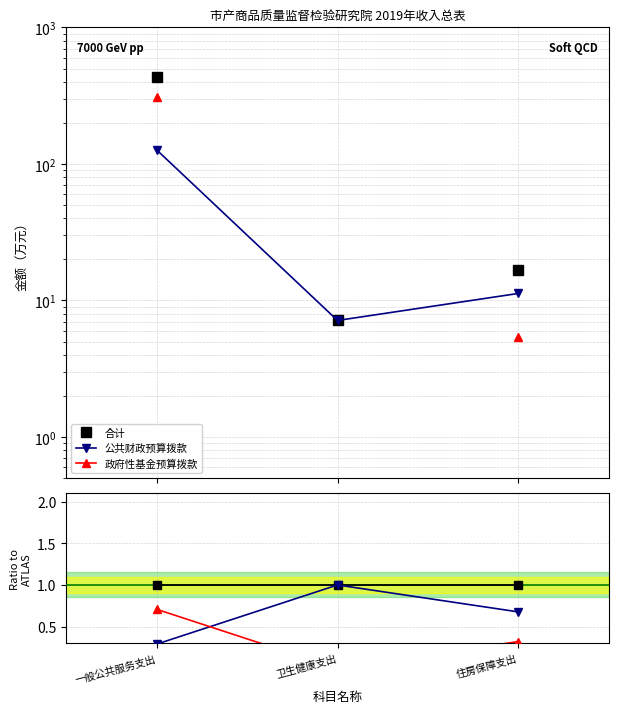

Reading left to right, list all the values displayed in this chart.

合计: 1.0	1.0	1.0
公共财政预算拨款: 0.3	1.0	0.7
政府性基金预算拨款: 0.7	0.0	0.3